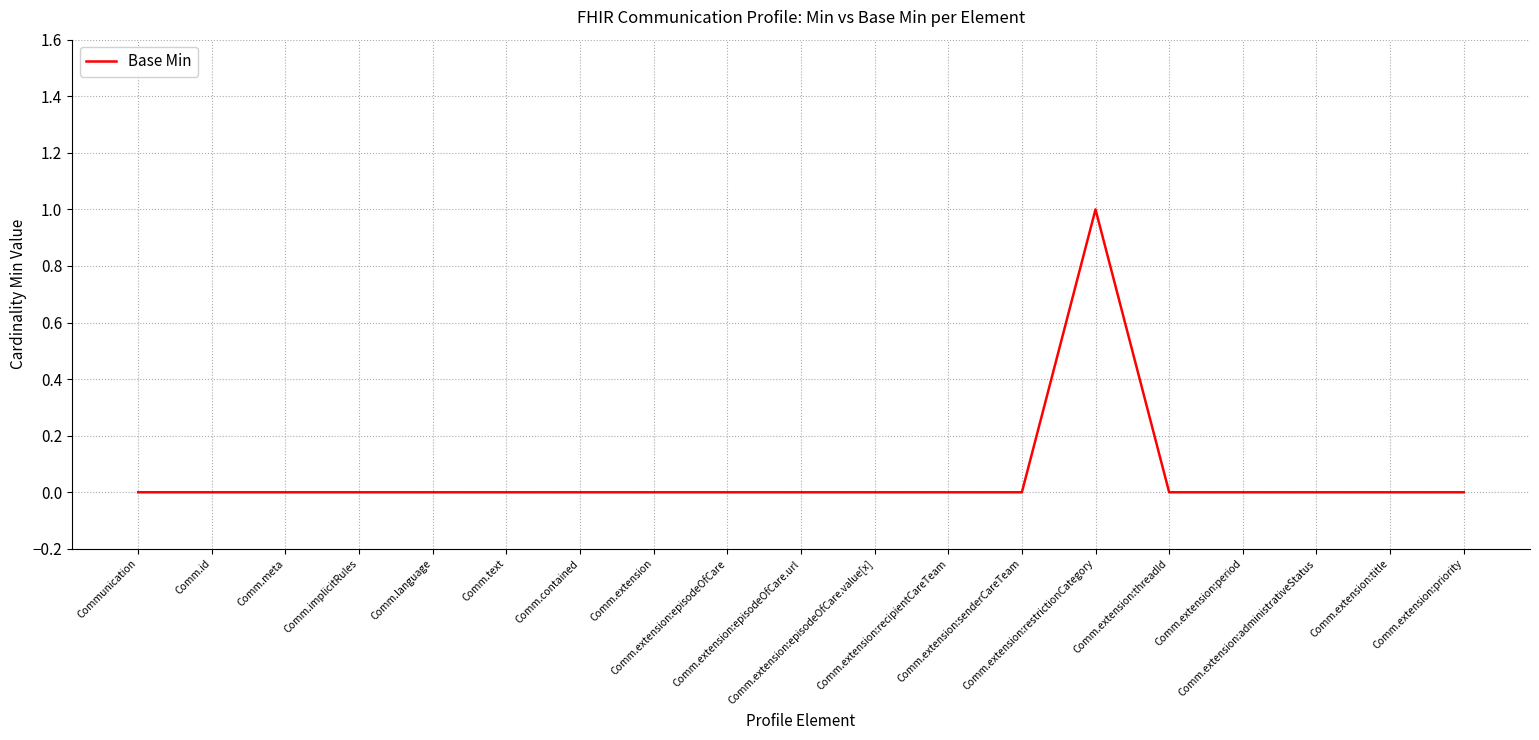

Between Comm.extension:title and Comm.extension:restrictionCategory, which is larger?

Comm.extension:restrictionCategory